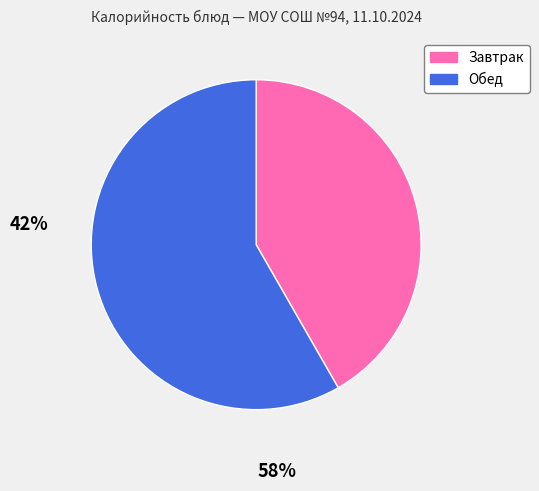

Is there any slice that represents more than half of the pie?

Yes